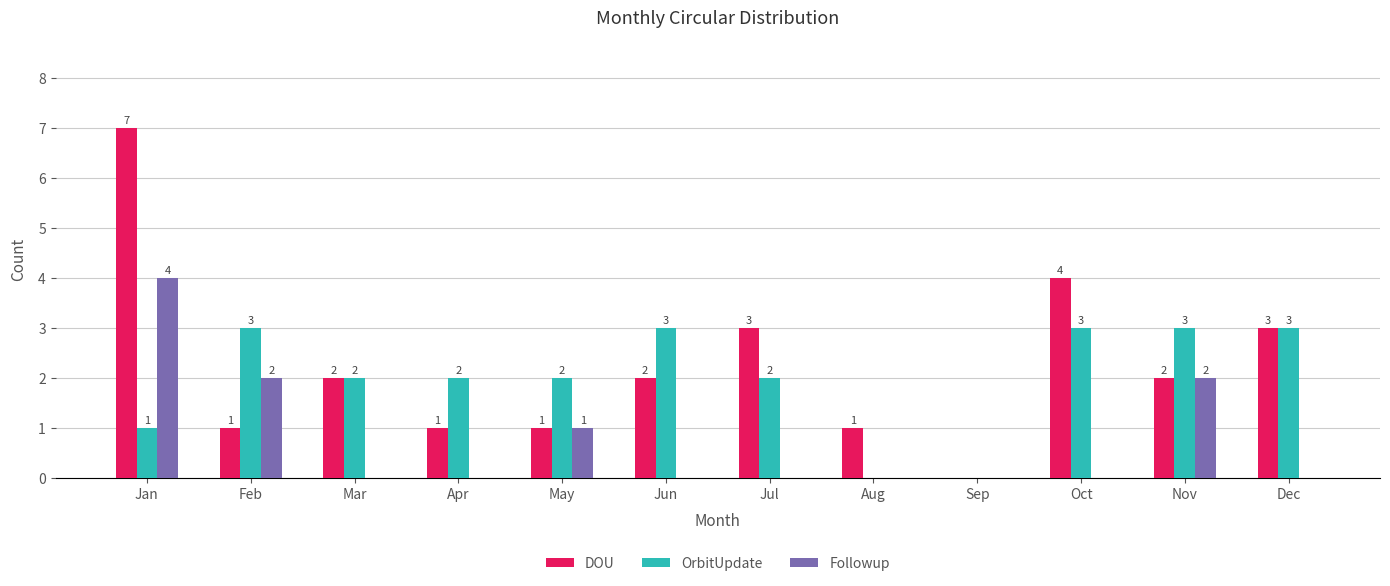

What is the difference between the DOU values at Nov and Jul?

1